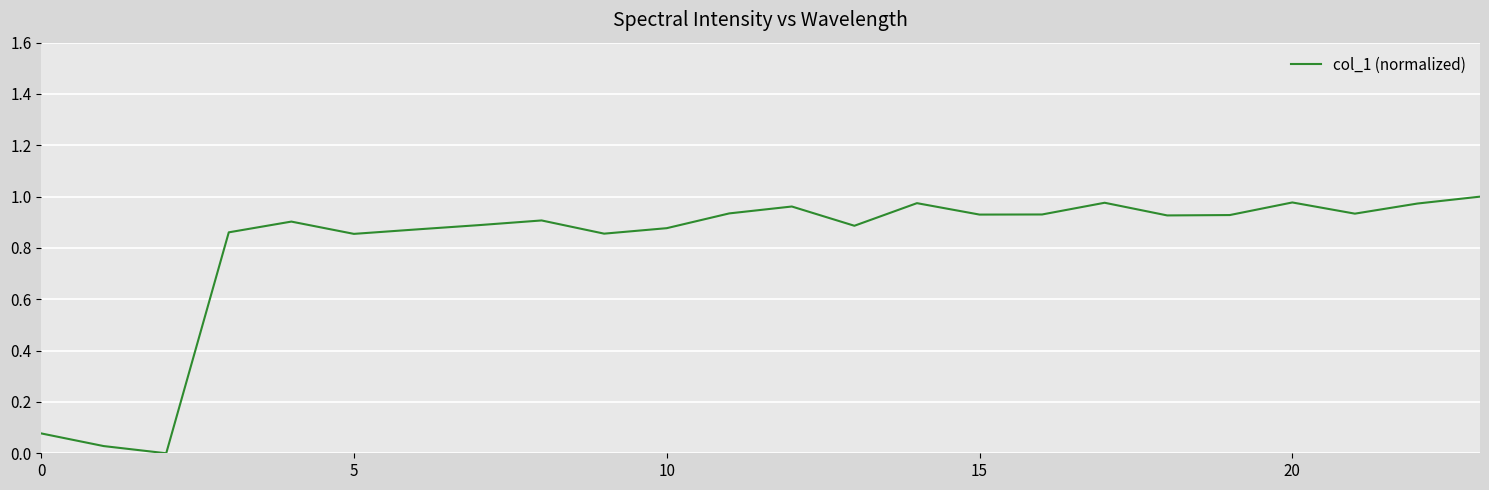

How many lines are shown in the chart?

1